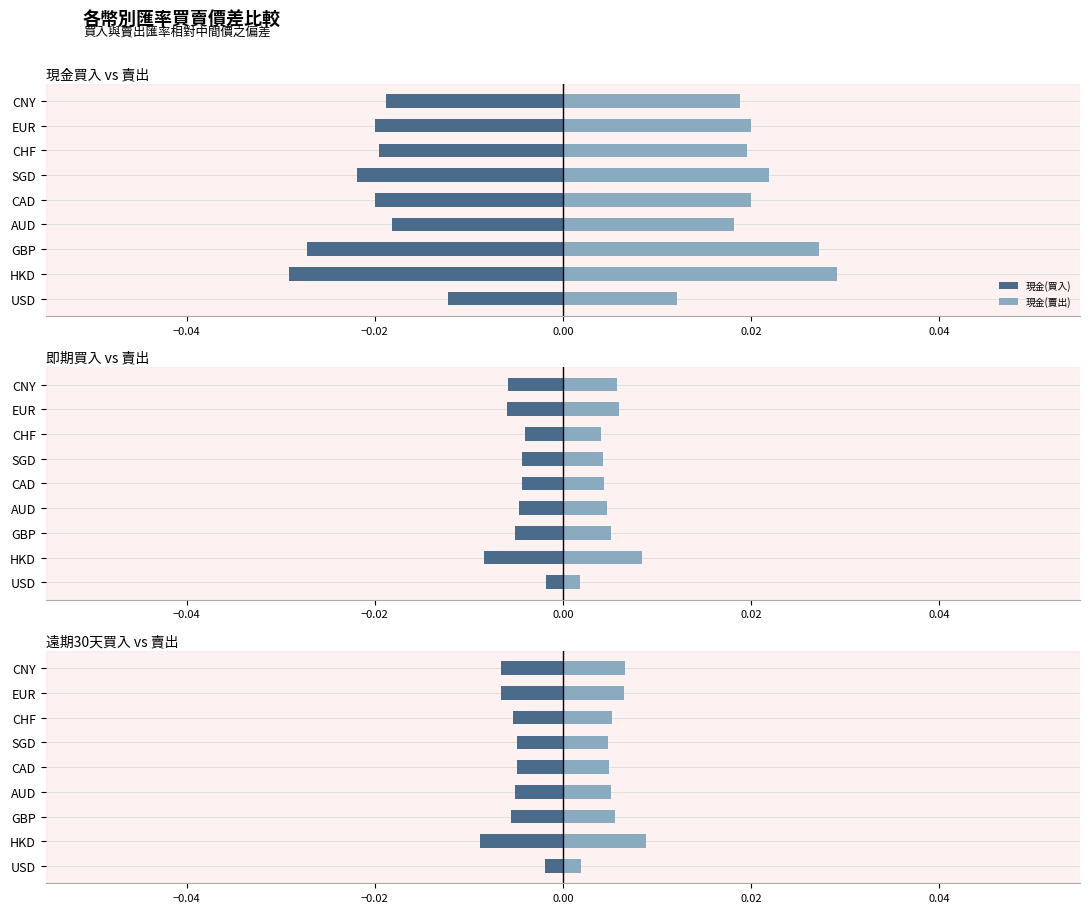

Are the bars grouped side by side (vs. stacked)?

Yes